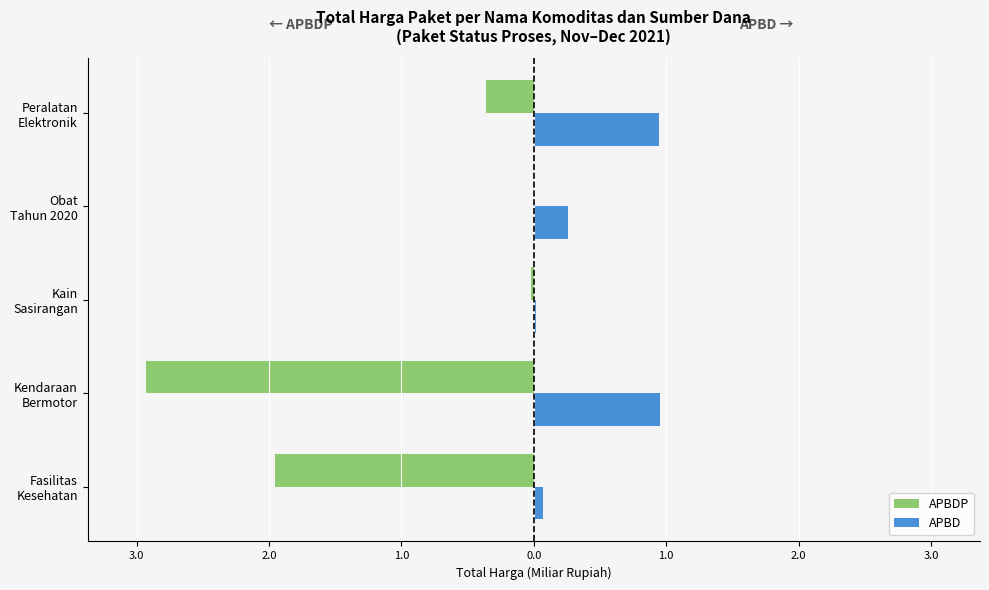

How many bars are there in each group?

2